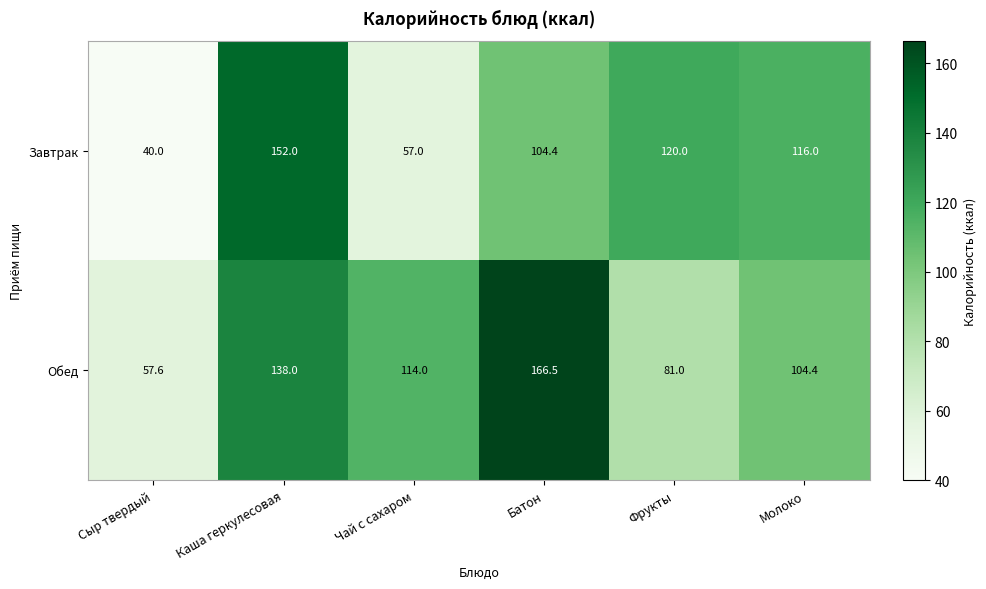

Reading left to right, transcribe all the data shown in this chart.

Завтрак: 40.0	152.0	57.0	104.4	120.0	116.0
Обед: 57.6	138.0	114.0	166.5	81.0	104.4